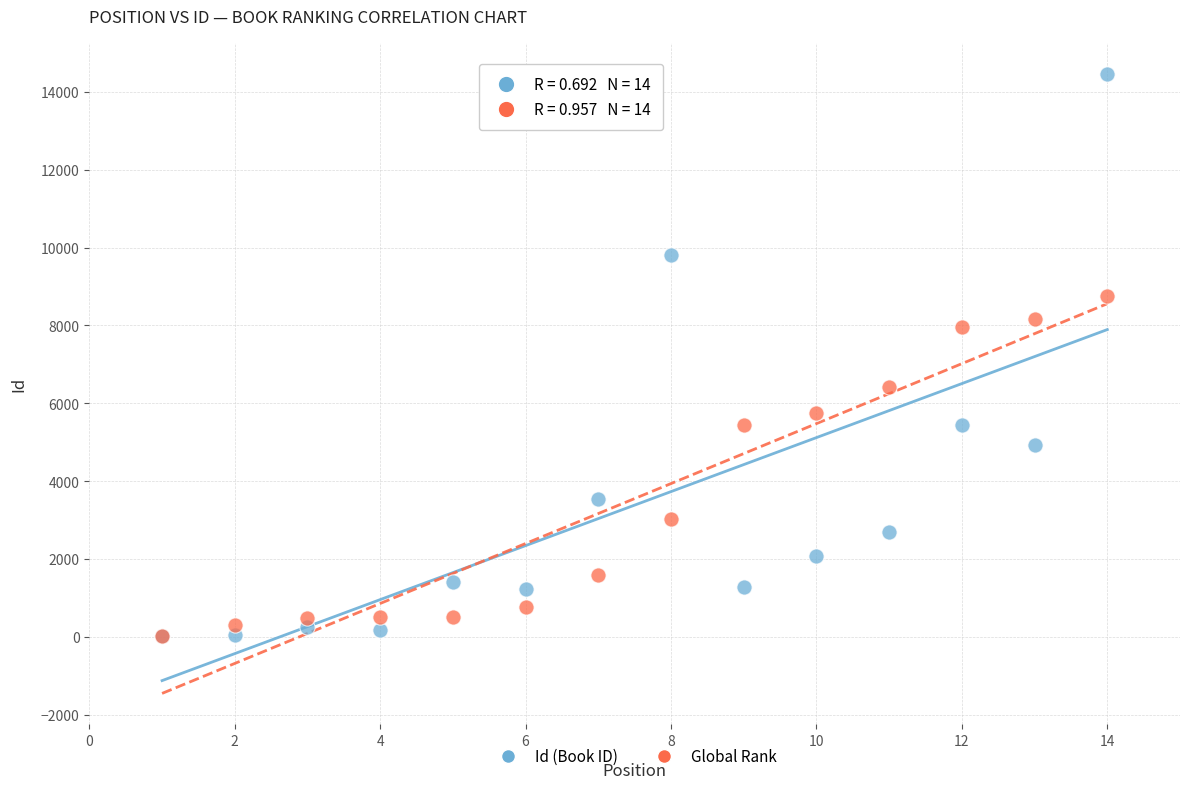

In the Global Rank series, what Y value is closest to 4388?

5449